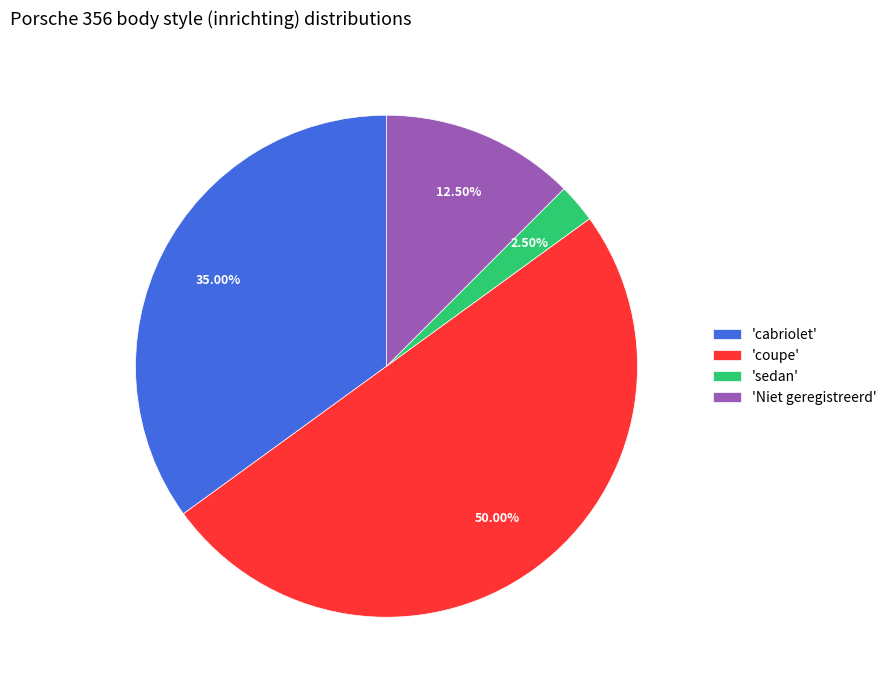

Count the number of slices in the pie.

4